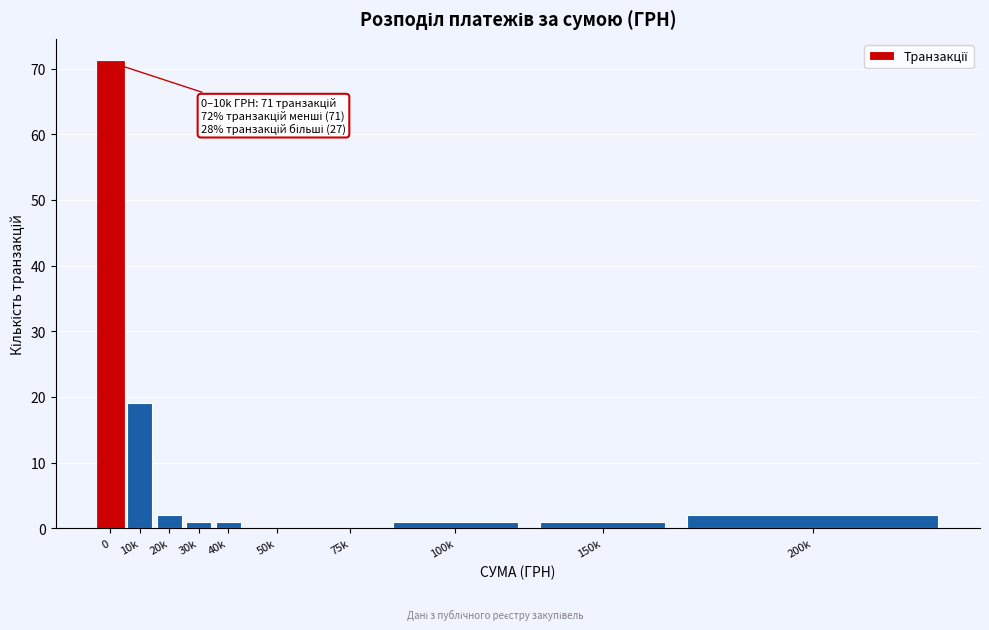

Reading left to right, what are all the values shown in this chart?

0=71	10k=19	20k=2	30k=1	40k=1	50k=0	75k=0	100k=1	150k=1	200k=2